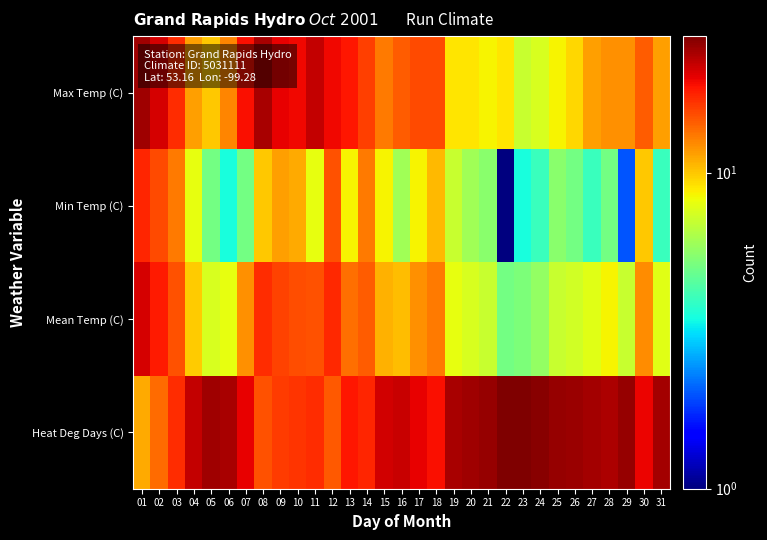

List the series in order of their peak value, highest first.

Heat Deg Days (C), Max Temp (C), Mean Temp (C), Min Temp (C)